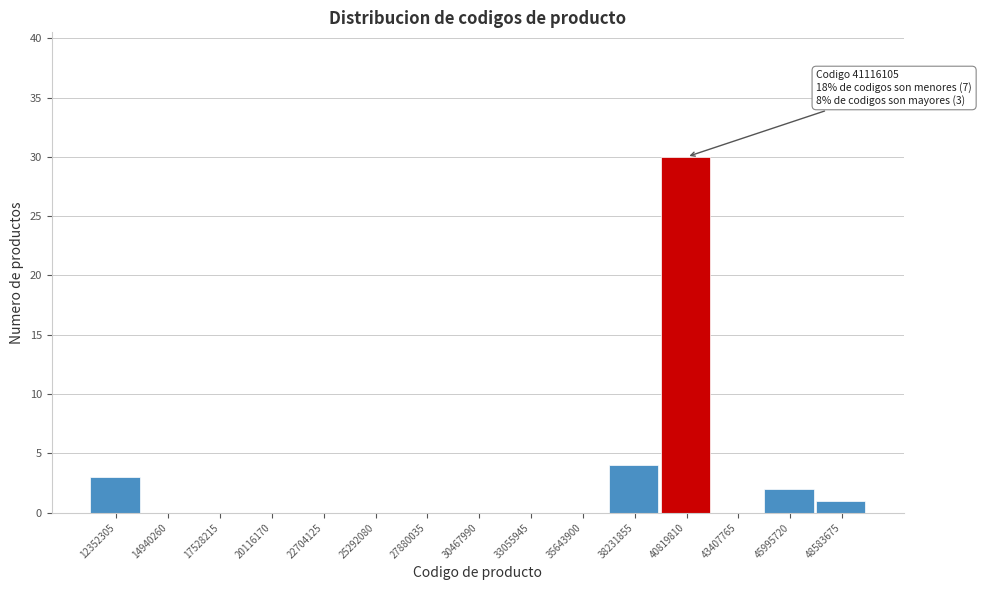

Reading left to right, extract all data points from this chart.

12352305=3	14940260=0	17528215=0	20116170=0	22704125=0	25292080=0	27880035=0	30467990=0	33055945=0	35643900=0	38231855=4	40819810=30	43407765=0	45995720=2	48583675=1